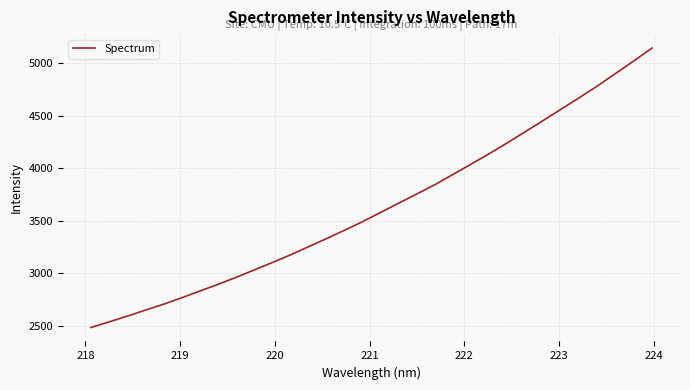

Reading left to right, transcribe all the data shown in this chart.

2481.7	2535.3	2589.6	2646.8	2702.9	2764.5	2828.3	2892.1	2958.5	3029.4	3099.8	3172.6	3250.6	3328.4	3408.6	3490.6	3578.8	3667.3	3754.9	3843.4	3941.0	4039.4	4138.2	4241.6	4349.2	4456.8	4565.5	4674.6	4786.4	4904.9	5023.3	5145.3